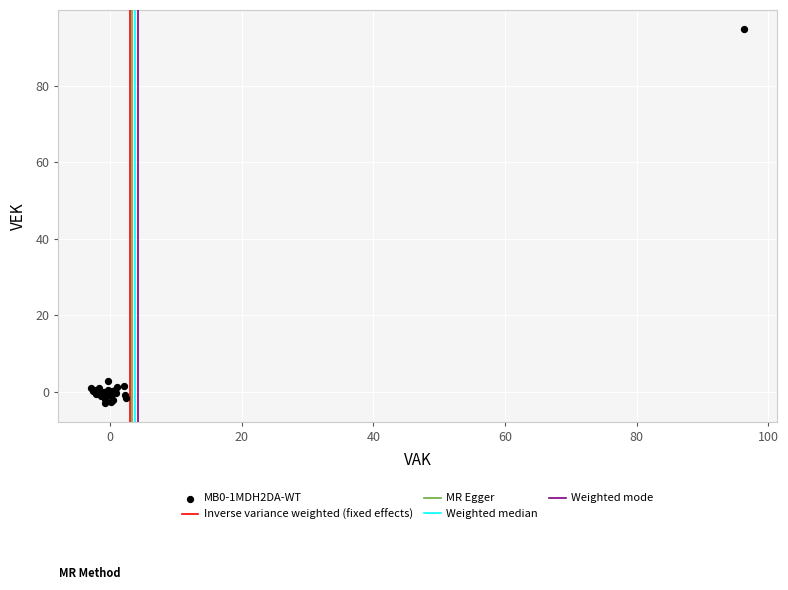

What Y value in the scatter plot is closest to 46?

2.8